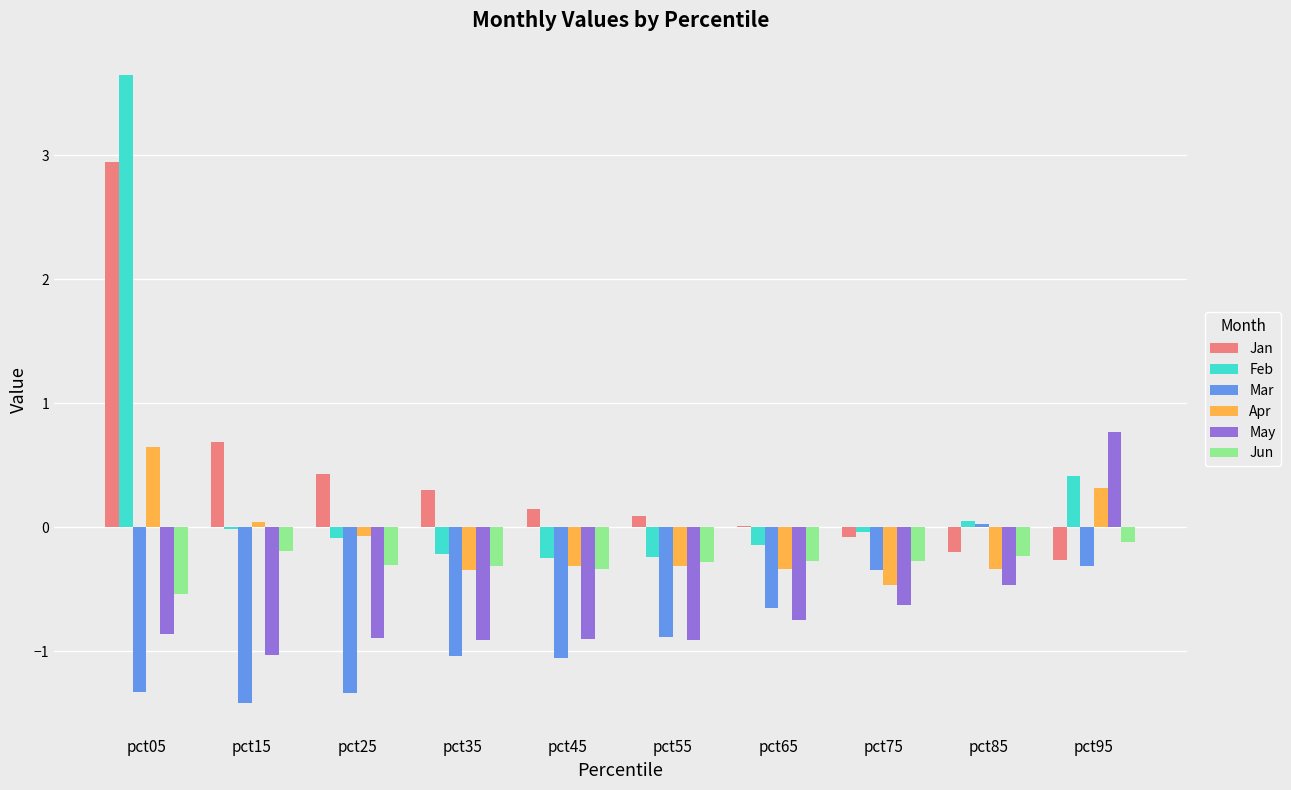

What is the maximum value shown in the chart?

3.6